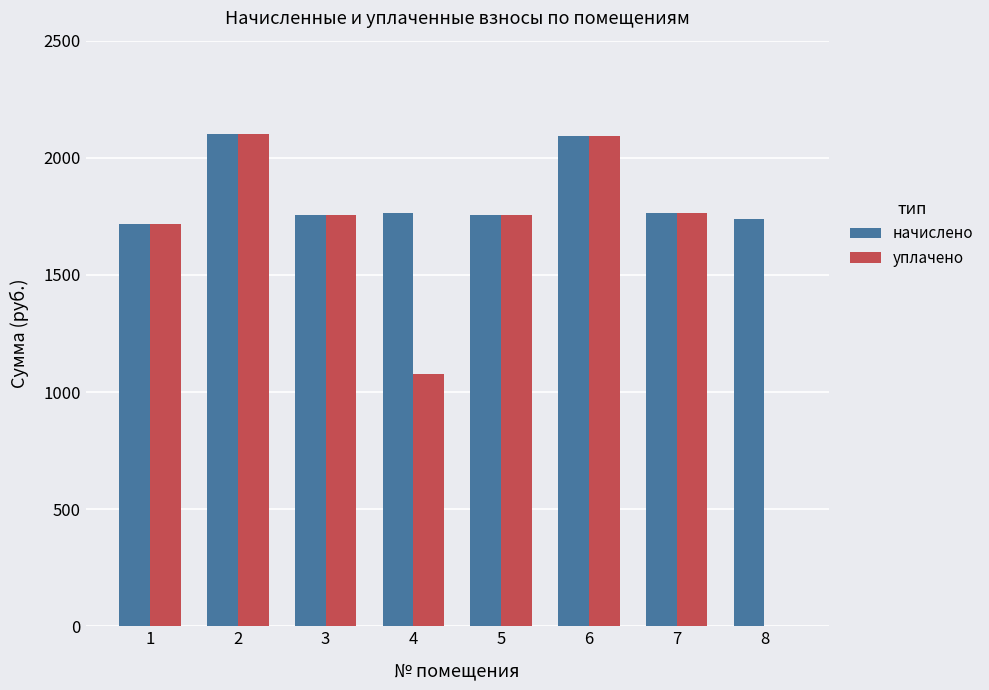

What is the difference between the начислено values at 1 and 2?

381.3